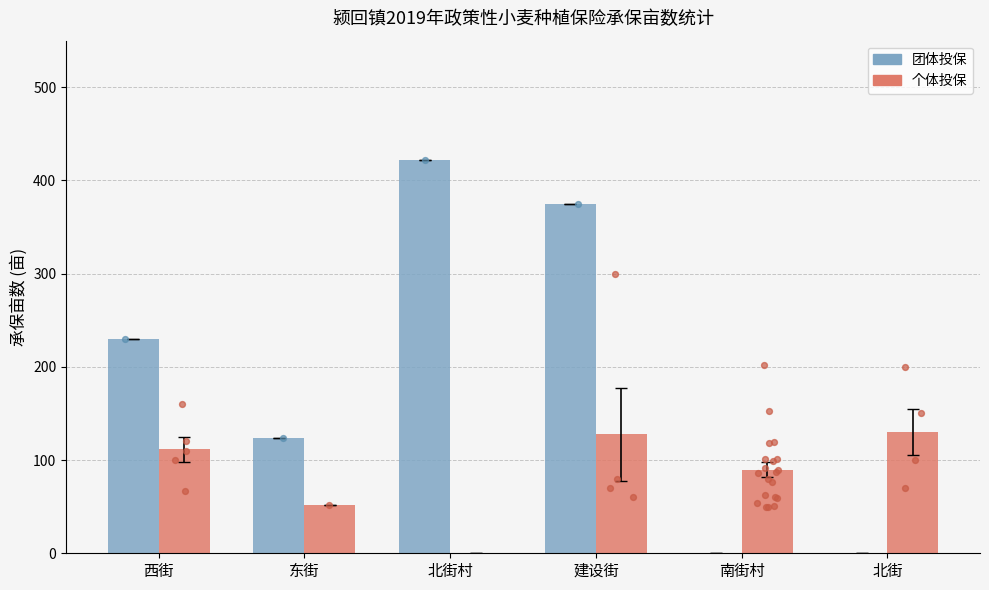

Is the value of 个体投保 at 西街 greater than the value of 团体投保 at 东街?

No